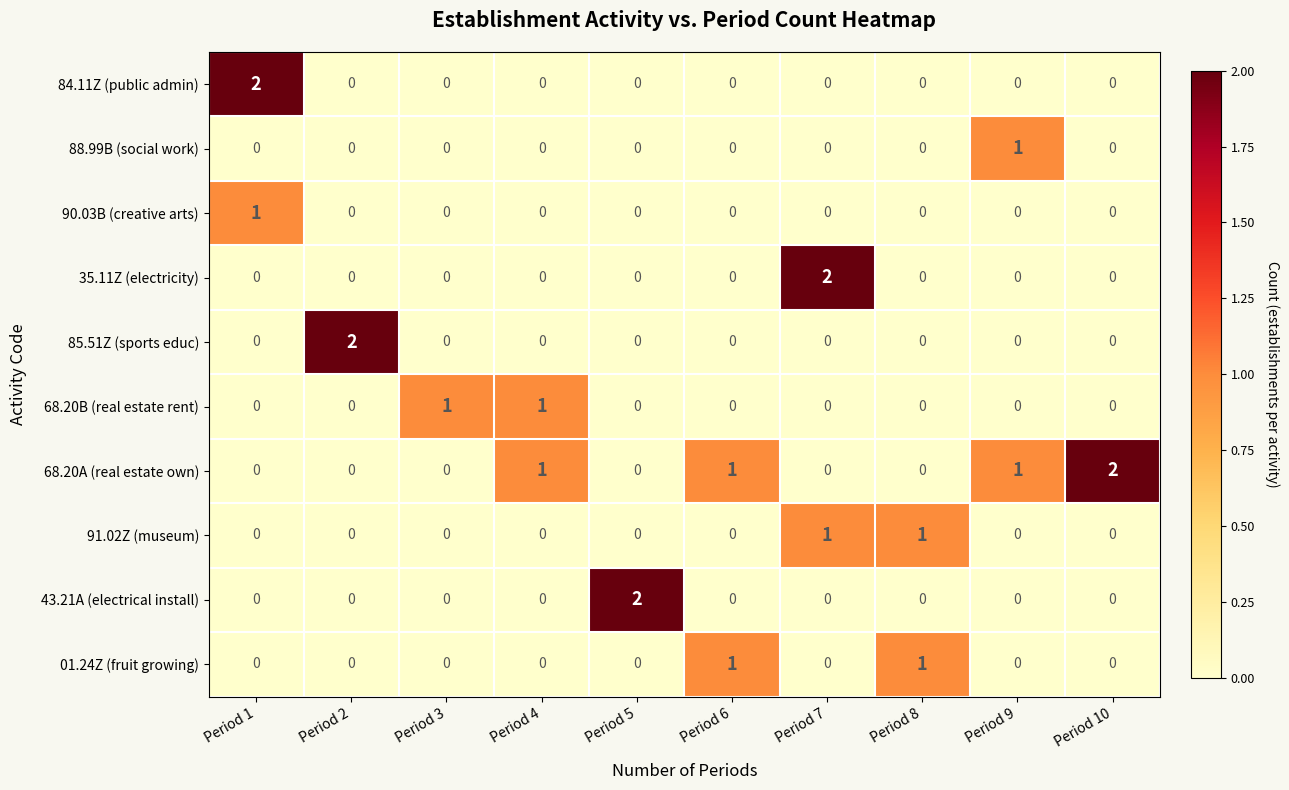

True or false: 90.03B (creative arts) has a value of 0 at Period 4.

True